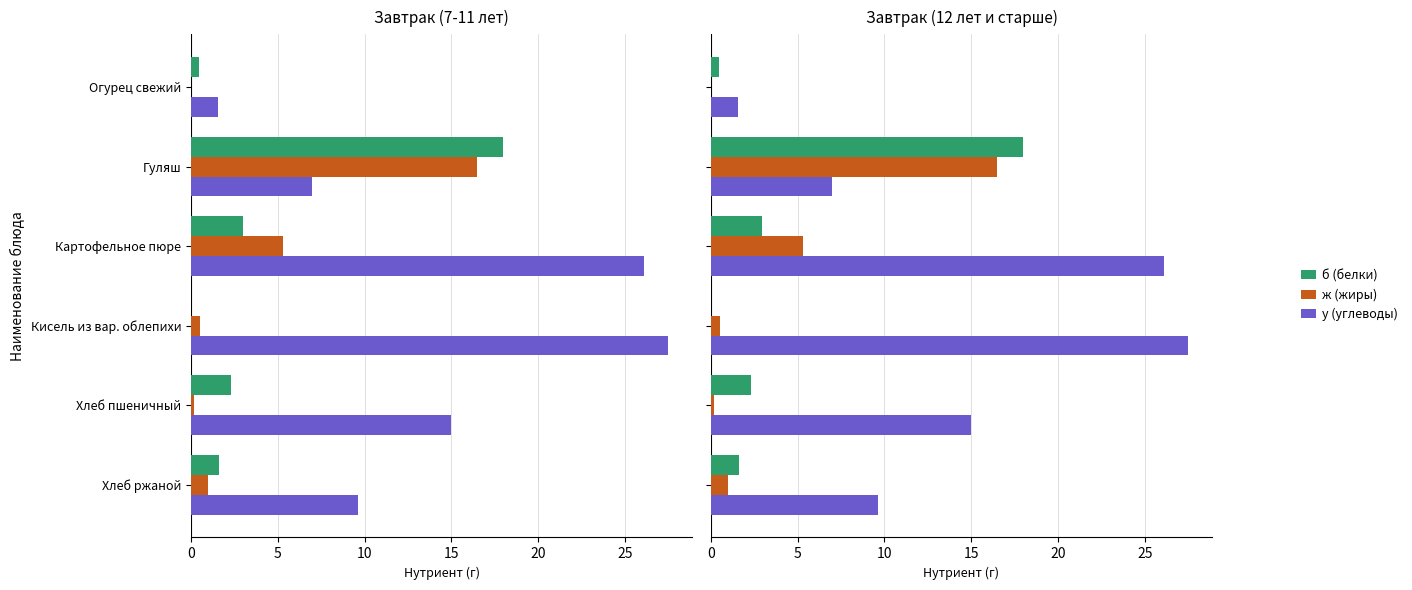

Between Гуляш and Кисель из вар. облепихи, which series saw the biggest shift?

у (углеводы)